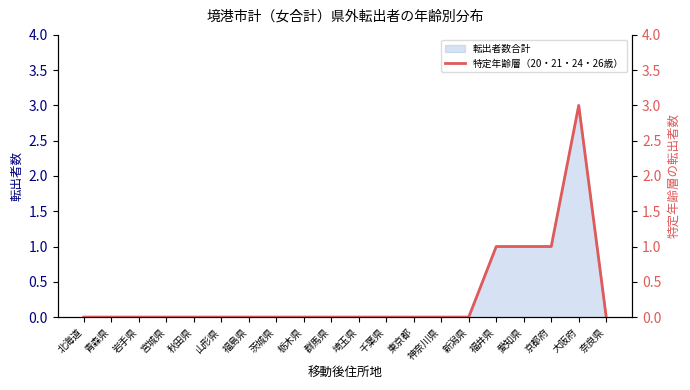

List the labels in order of value, largest first.

大阪府, 福井県, 愛知県, 京都府, 北海道, 青森県, 岩手県, 宮城県, 秋田県, 山形県, 福島県, 茨城県, 栃木県, 群馬県, 埼玉県, 千葉県, 東京都, 神奈川県, 新潟県, 奈良県